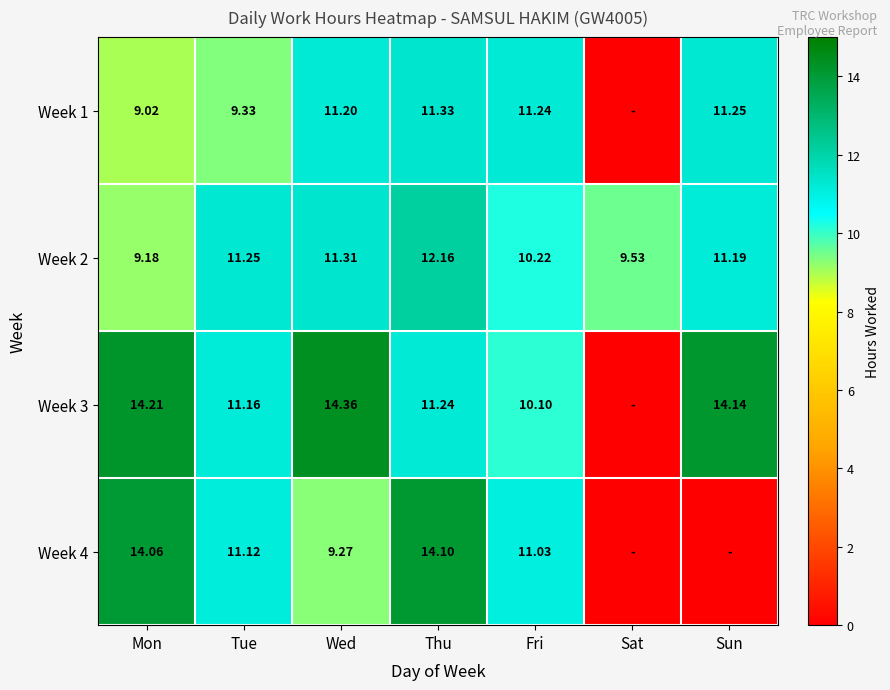

Is the value of Week 2 at Thu greater than the value of Week 4 at Mon?

No